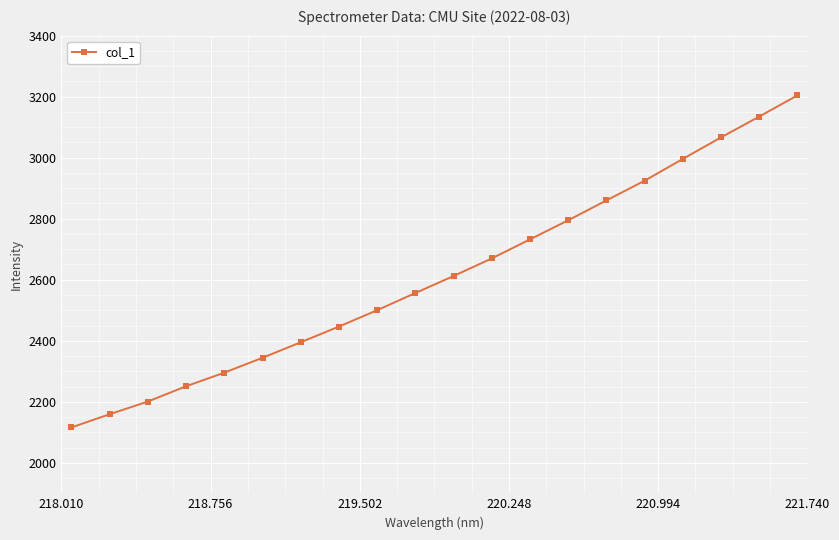

How many data points are above 2612?

10